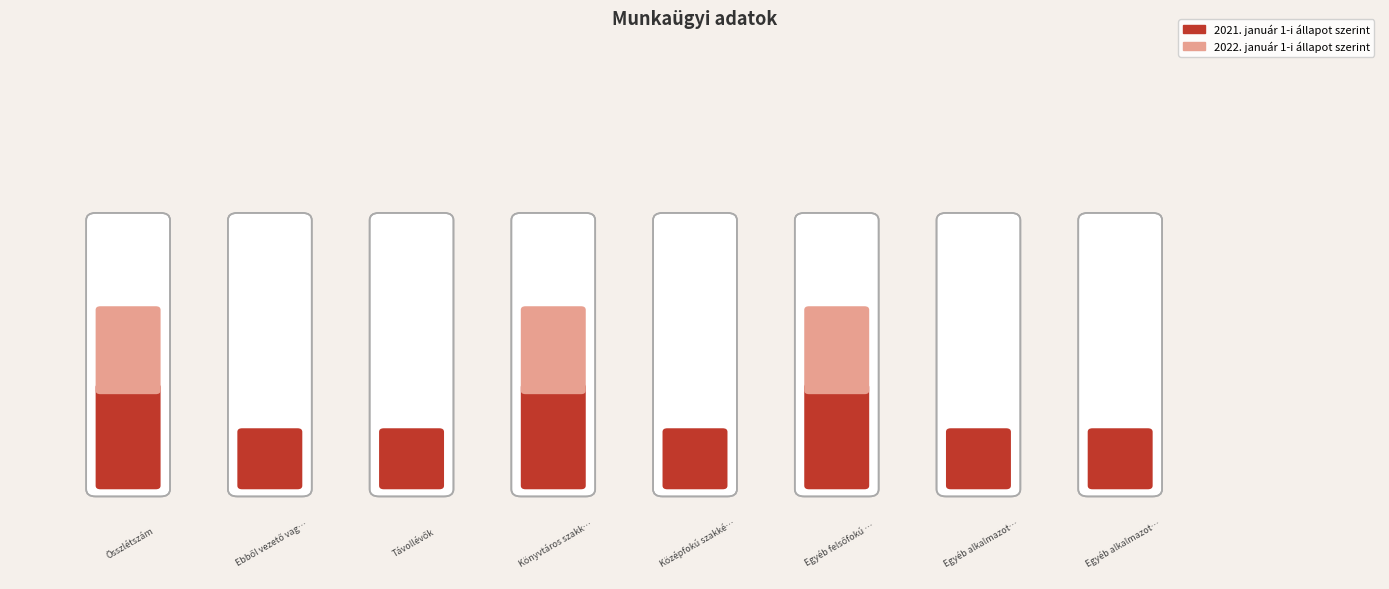

Which category has the lowest value in the 2022. január 1-i állapot szerint series?

Ebből vezető vagy magasabb vezető